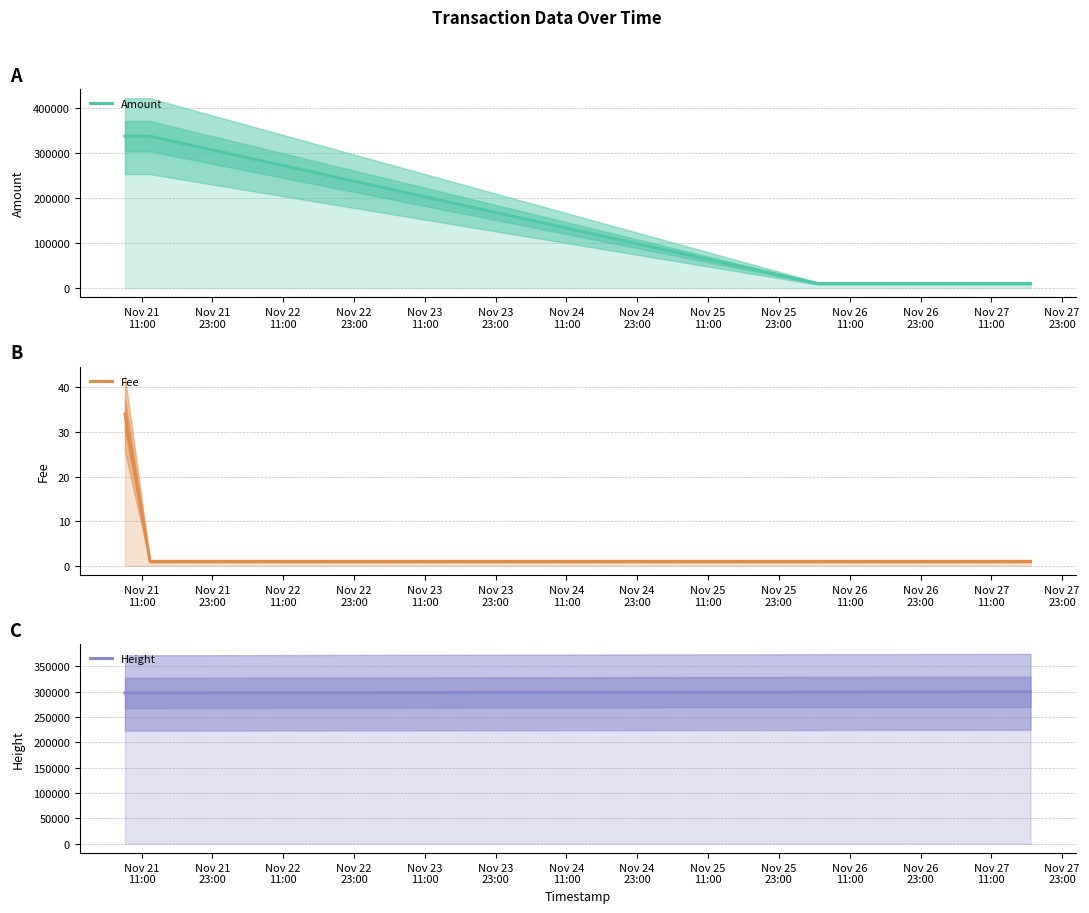

List the series in order of their peak value, lowest first.

Fee, Height, Amount